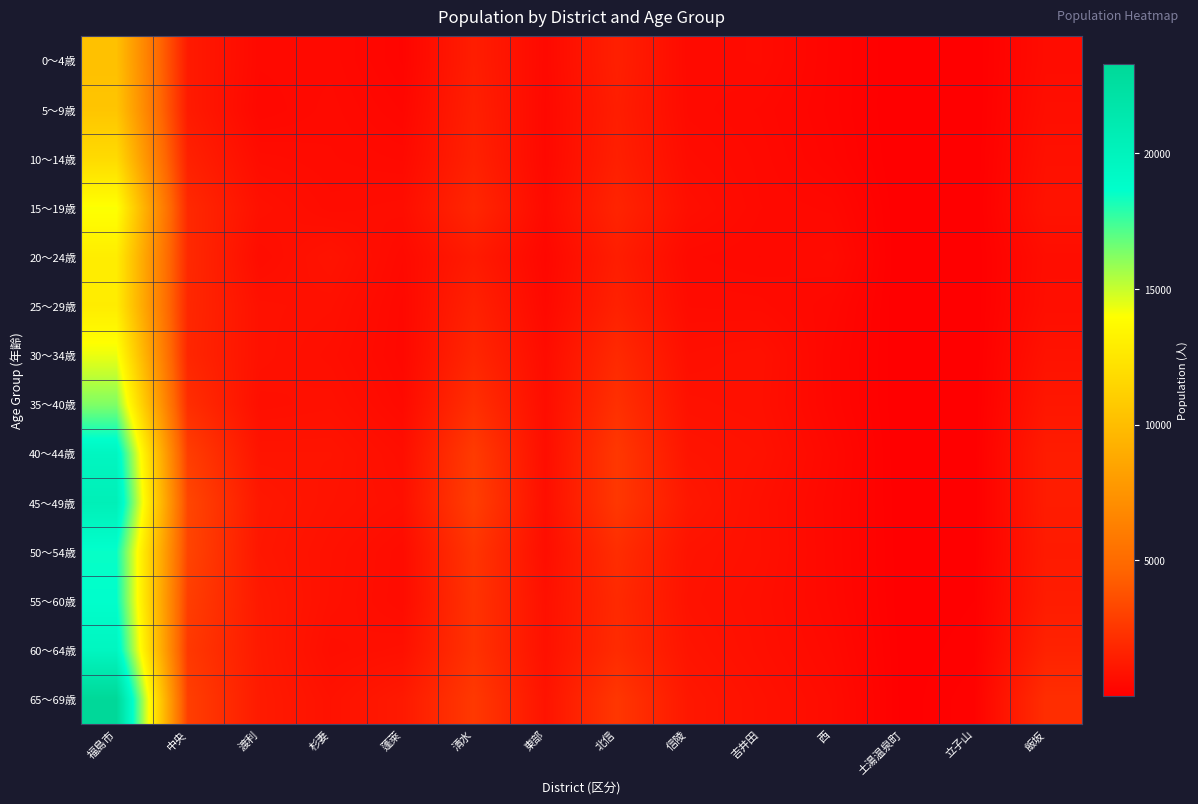

What is the difference between the highest and lowest values at 福島市?

13100